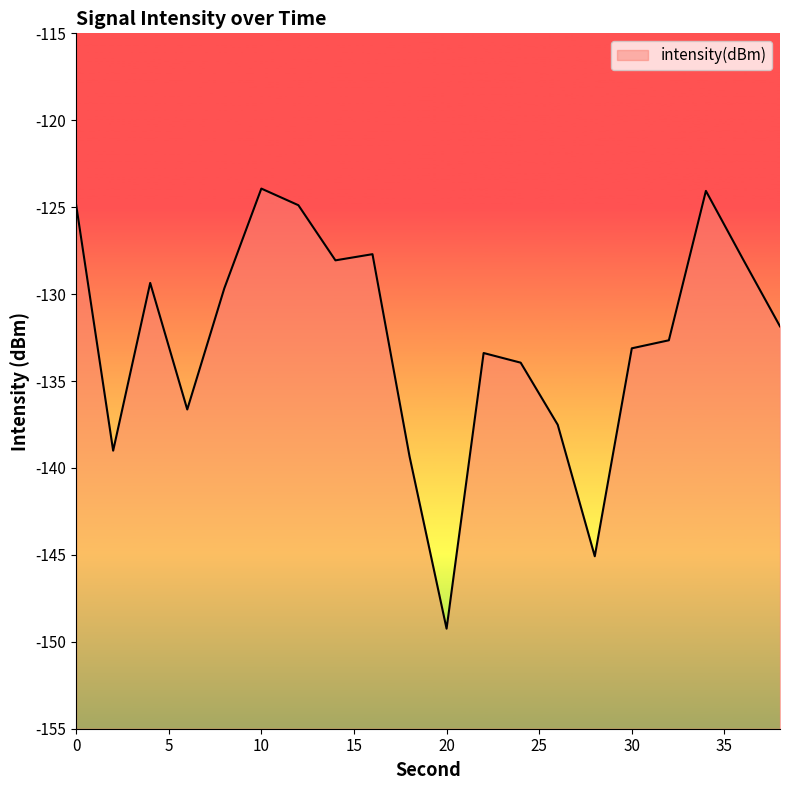

Which category has the highest value across all series?

10